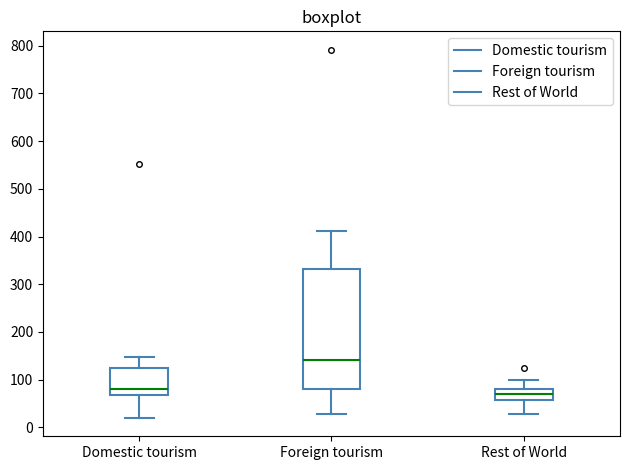

Where is the lower edge of the box for Rest of World on the y-axis? The values are not printed on the chart, so give them approximately, as read against the axis.

60